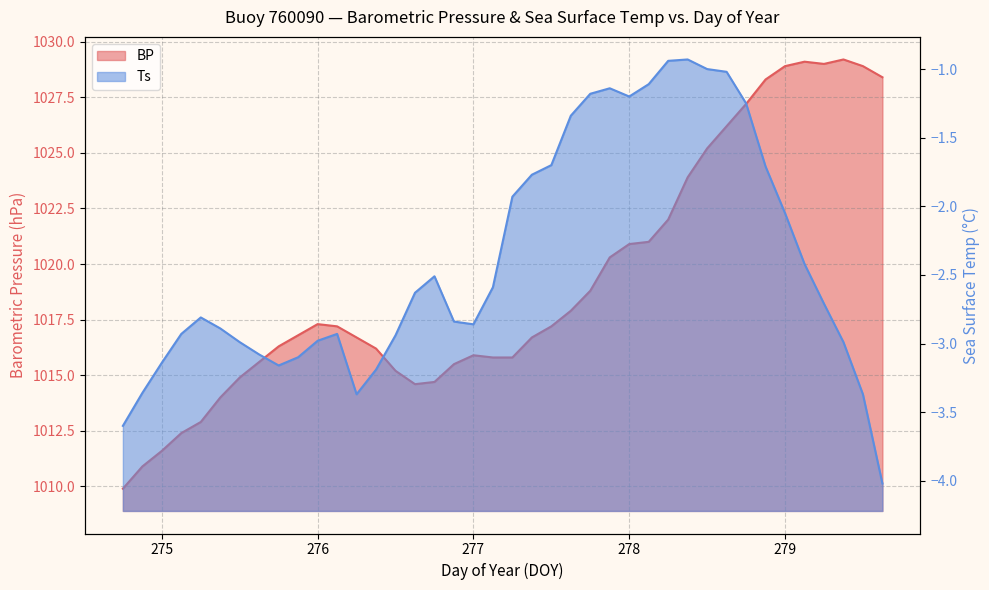

What is the difference between the maximum and minimum values in the Ts series?

3.1